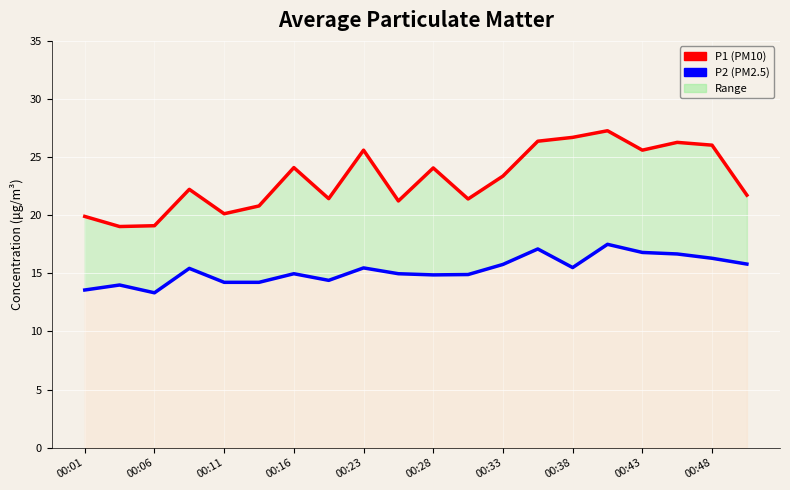

How many series are shown in this chart?

2